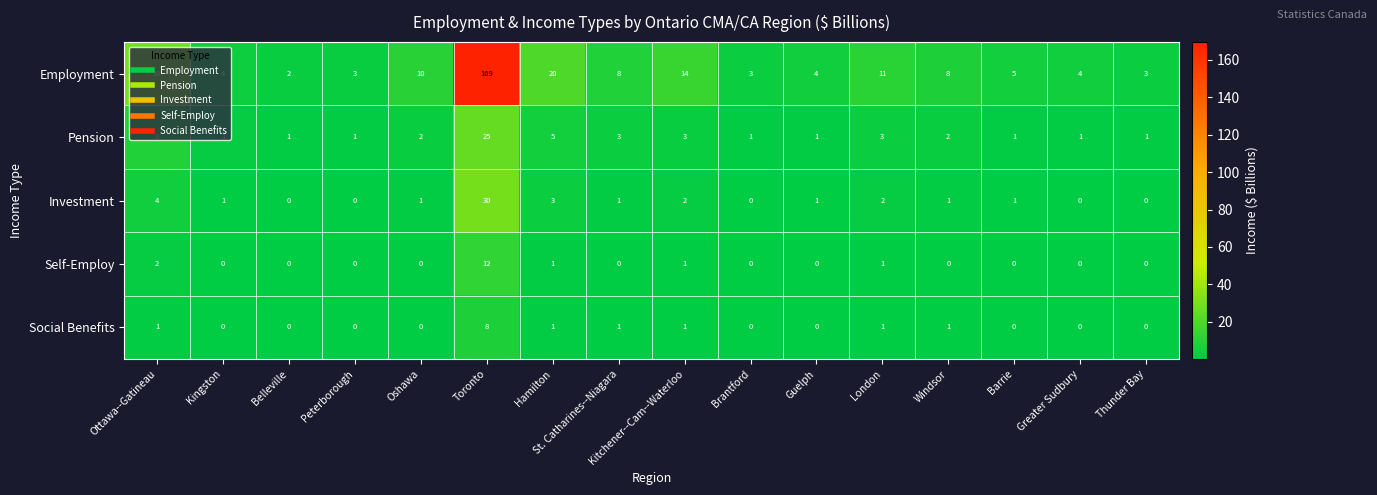

At which label is Self-Employ closest to 6?

Ottawa--Gatineau